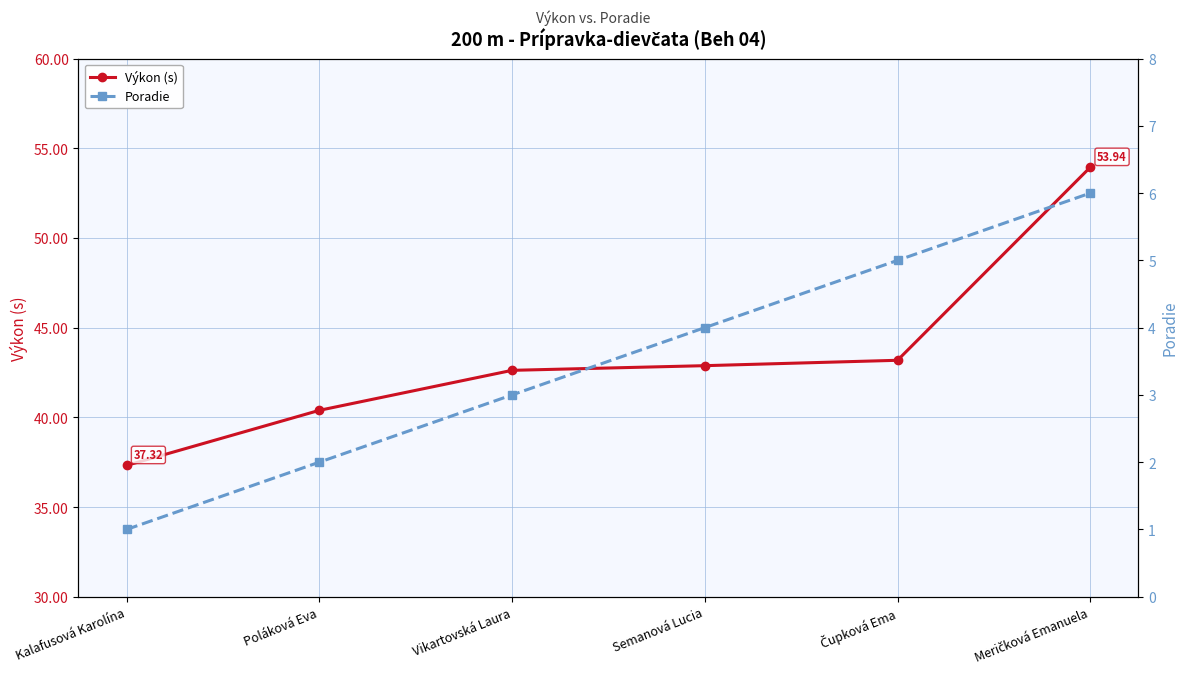

What is the smallest value displayed?

1.0